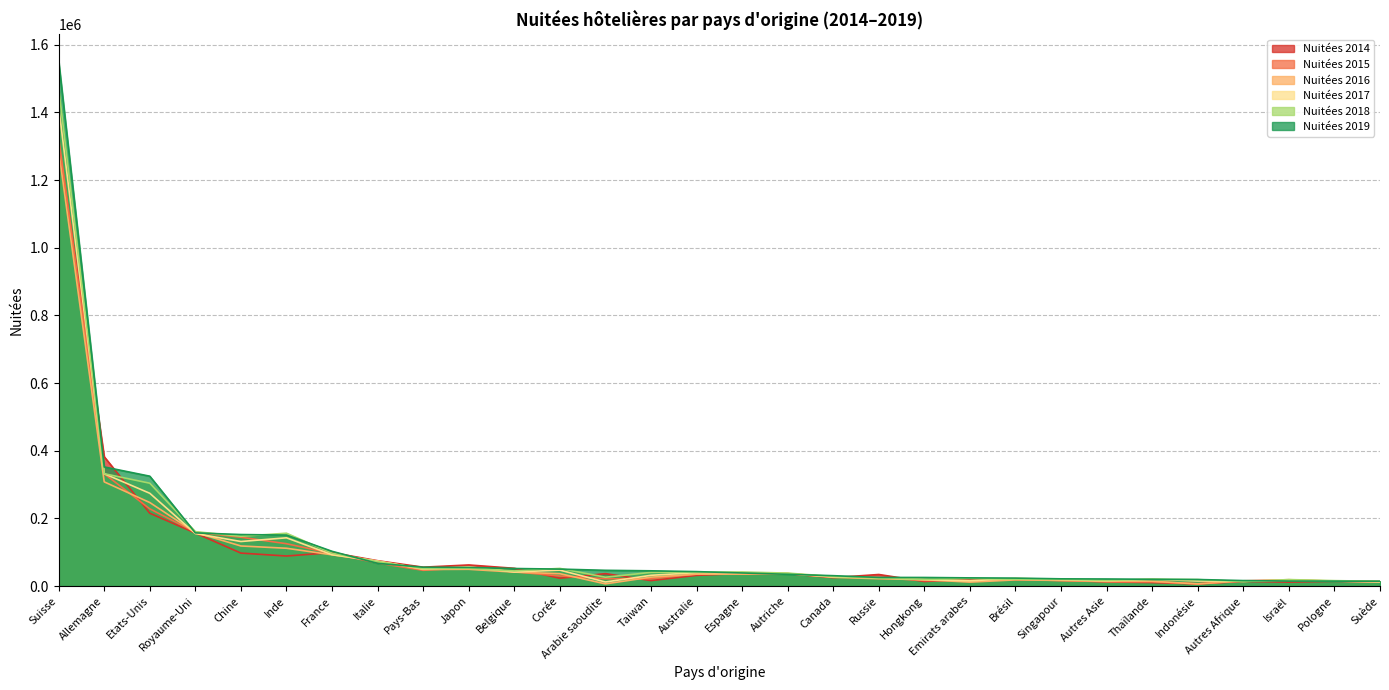

What is the total value across all series at Corée?

239846